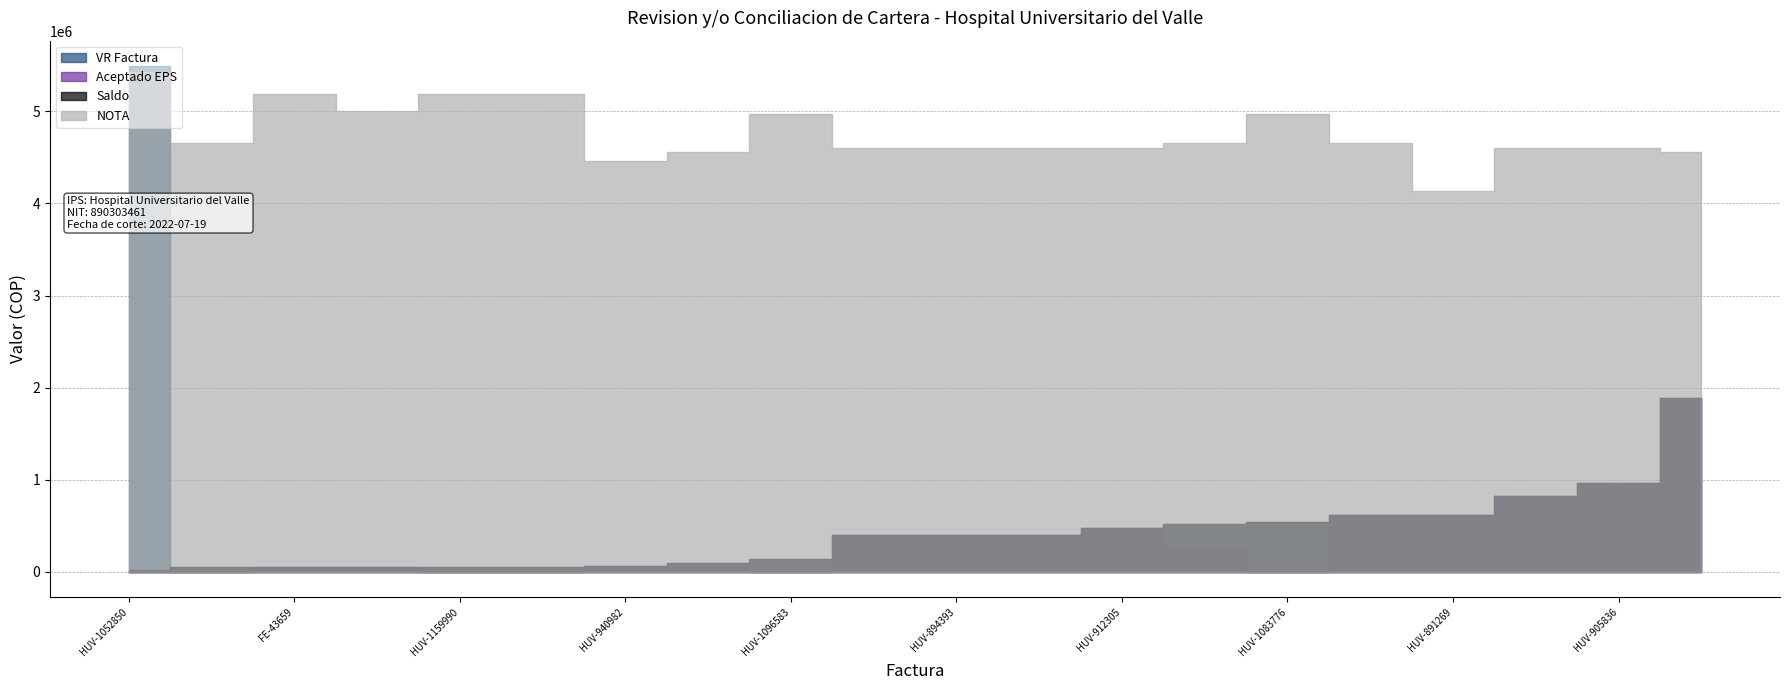

The value of NOTA at HUV-726458 is 6864263. True or false?

False